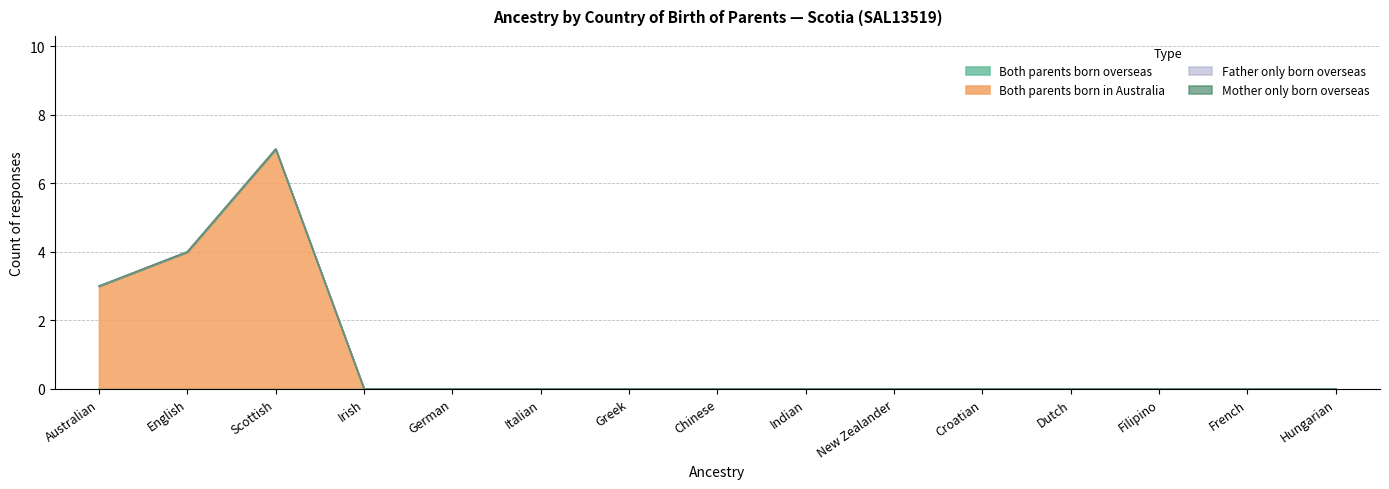

Reading left to right, extract all data points from this chart.

Both parents born overseas: 0	0	0	0	0	0	0	0	0	0	0	0	0	0	0
Both parents born in Australia: 3	4	7	0	0	0	0	0	0	0	0	0	0	0	0
Father only born overseas: 0	0	0	0	0	0	0	0	0	0	0	0	0	0	0
Mother only born overseas: 0	0	0	0	0	0	0	0	0	0	0	0	0	0	0